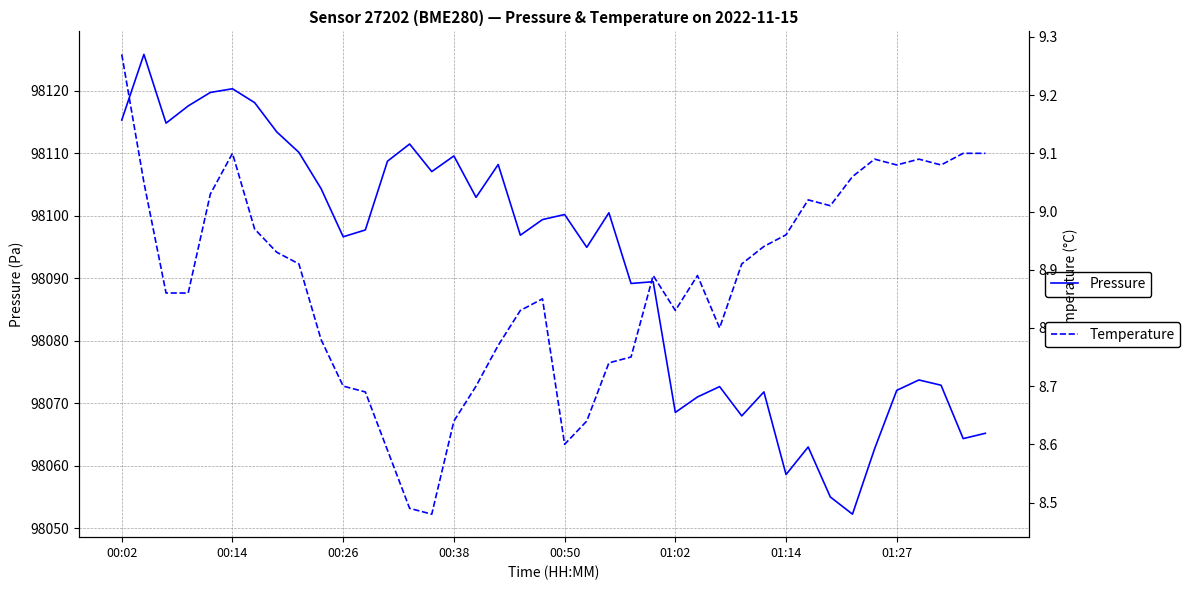

The value of Pressure at 01:14 is 98058.6. True or false?

True